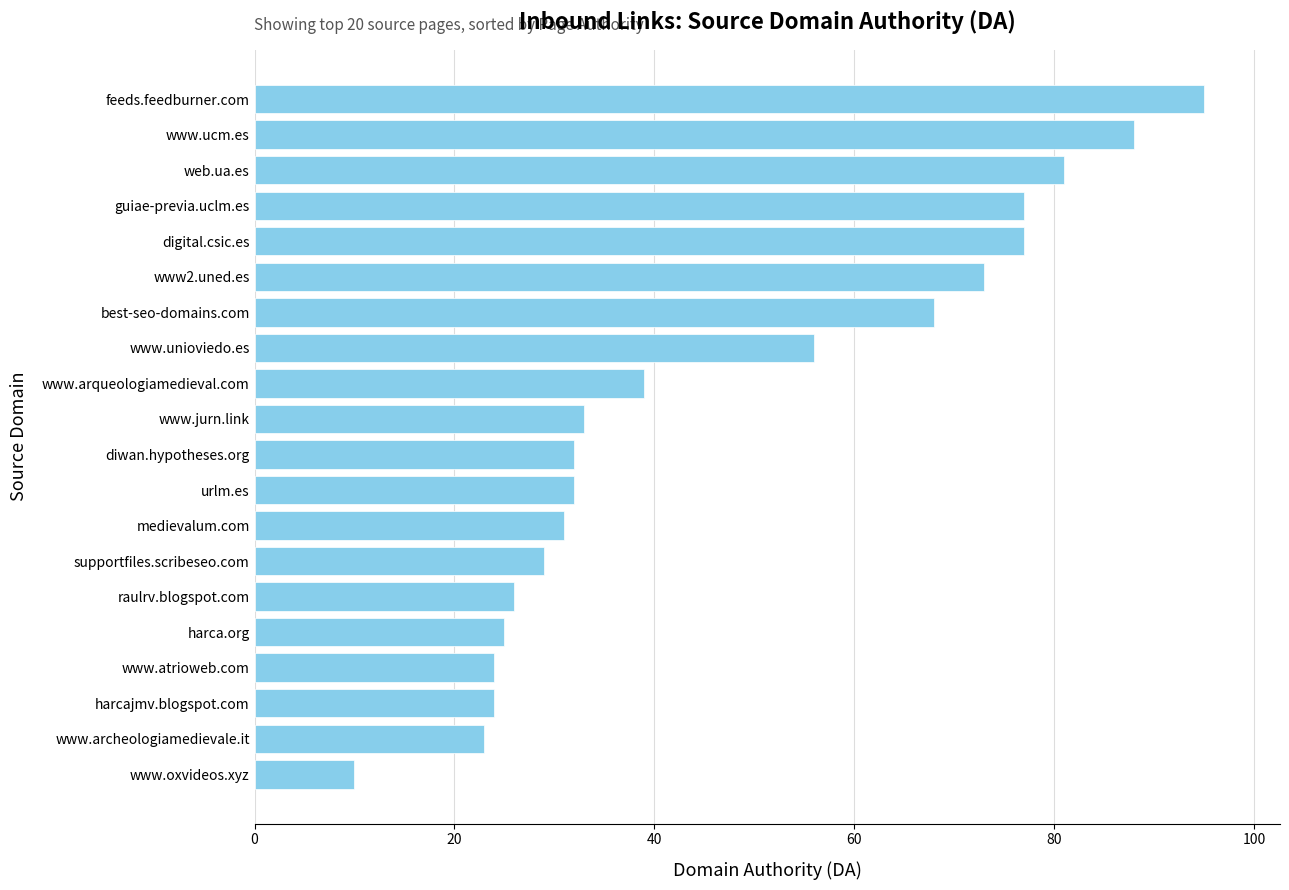

Are the bars grouped side by side (vs. stacked)?

No